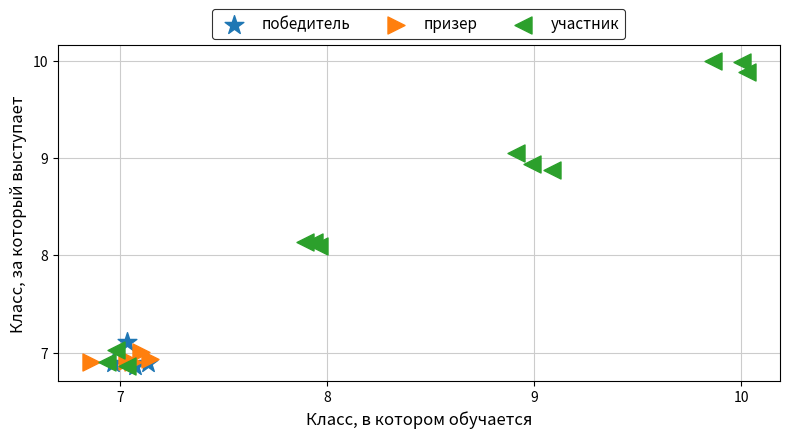

Which series contains the highest Y value?

участник